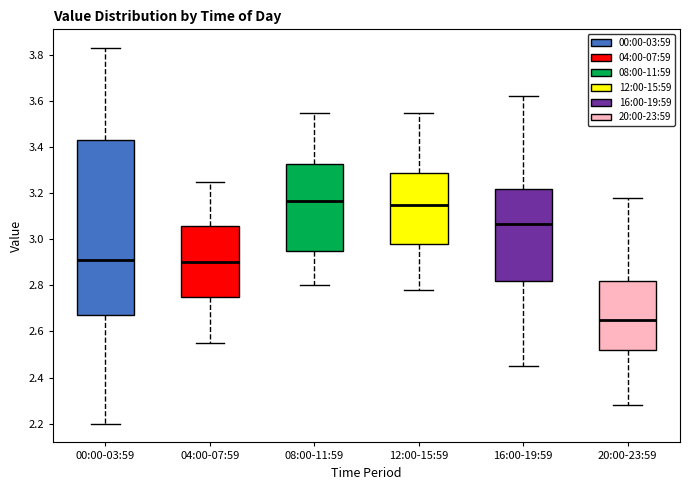

Comparing the boxes themselves (not the whiskers), which one is the tallest?

00:00-03:59